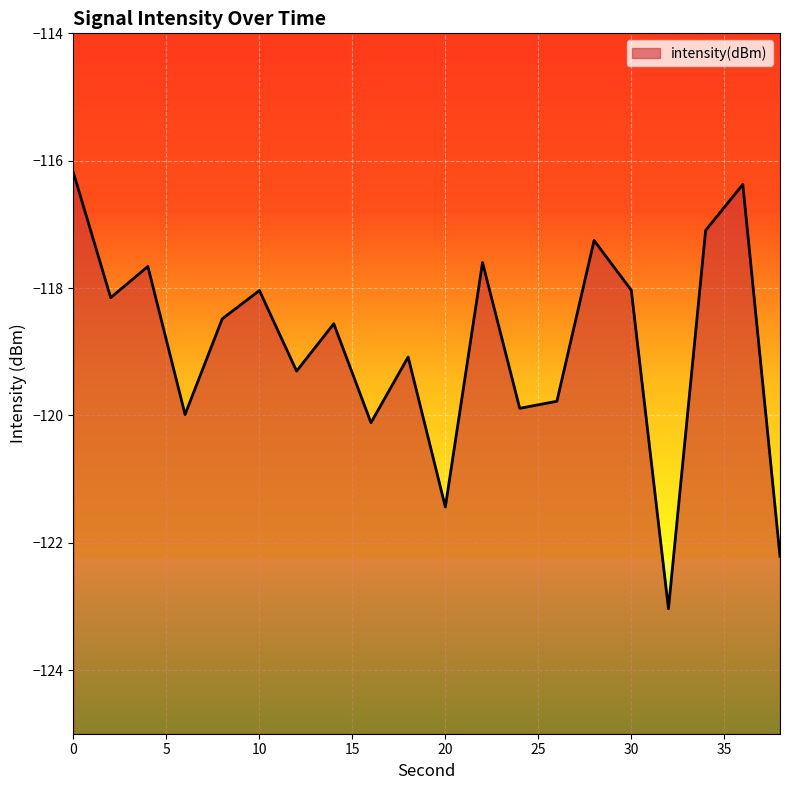

At which category does the data reach its first local valley?

2